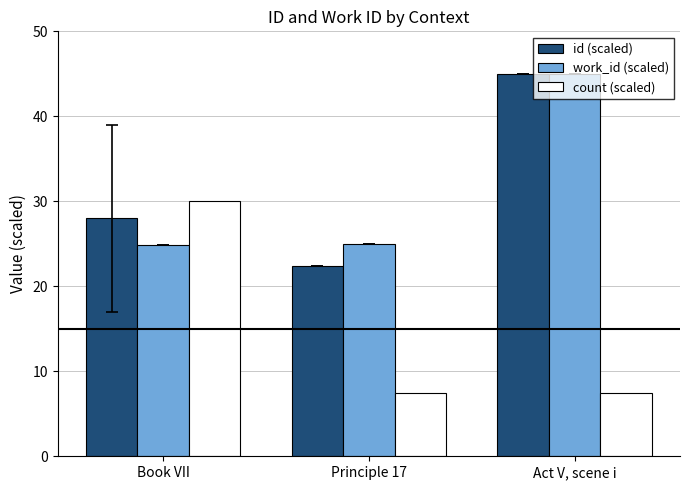

What value does the count (scaled) series have at Book VII?

30.0